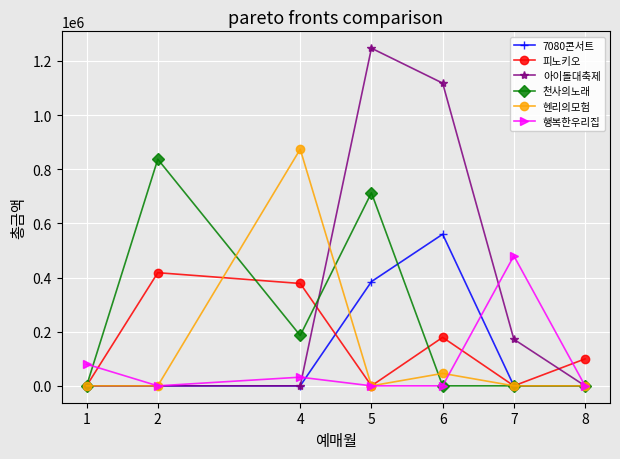

True or false: 천사의노래 has a value of 463883 at 6.

False